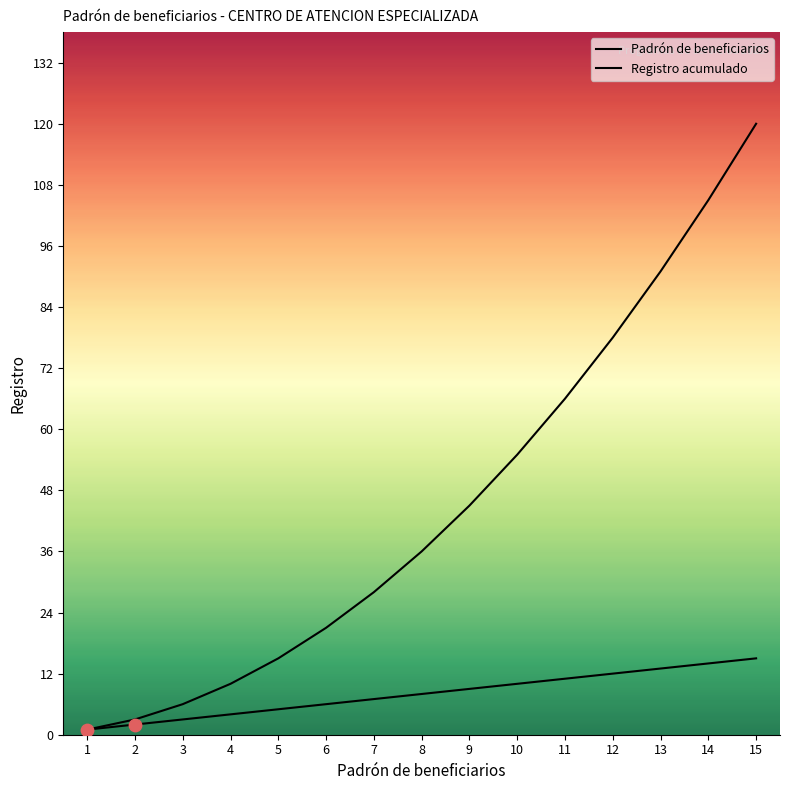

At which category is the sum across all series the highest?

15